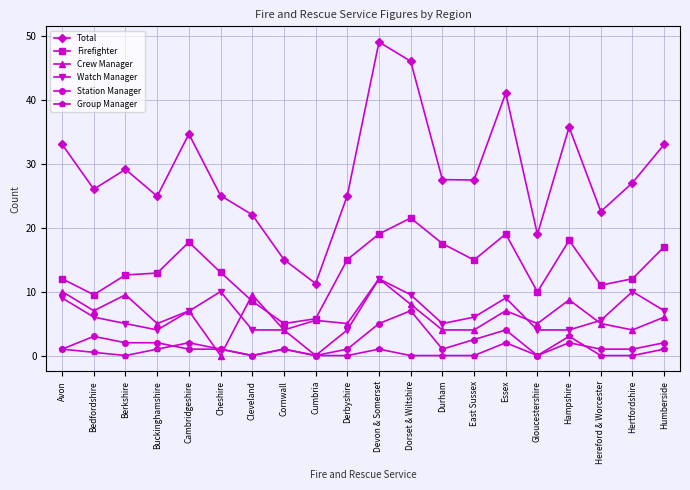

True or false: Firefighter and Total cross at least once.

False